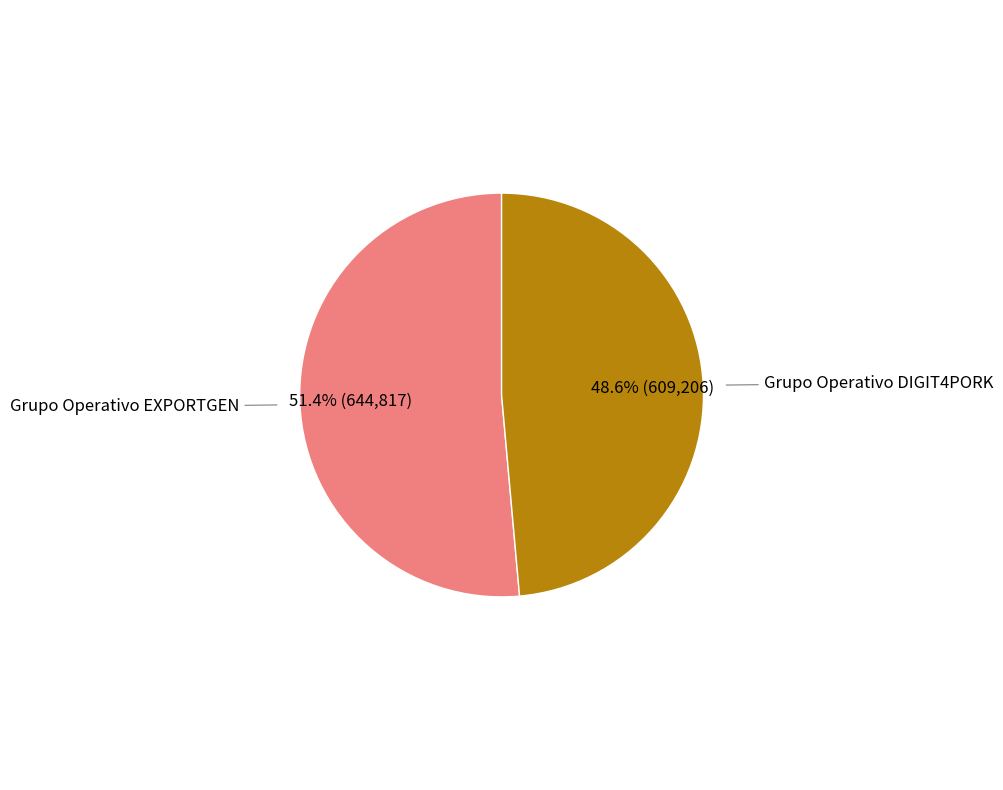

Is there any slice that represents more than half of the pie?

Yes